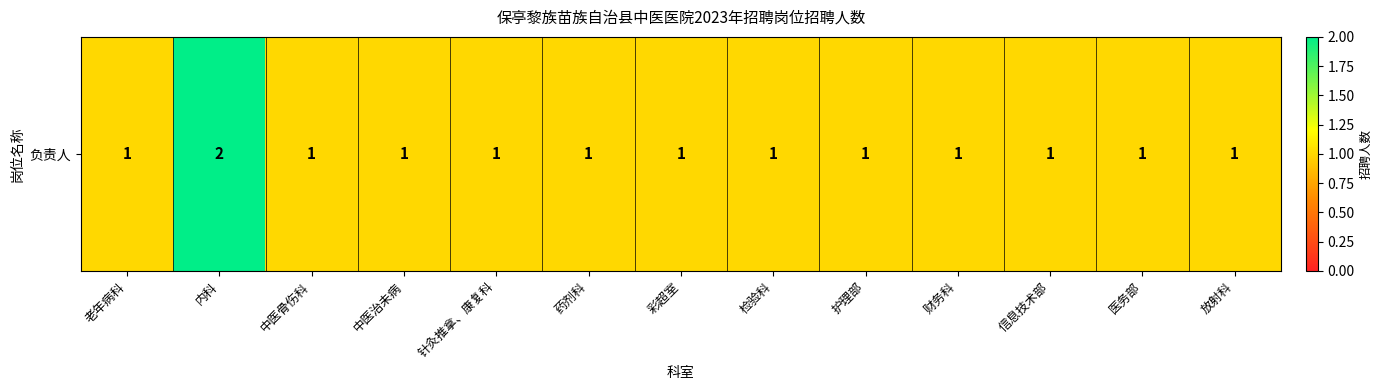

What is the sum of all values?

14